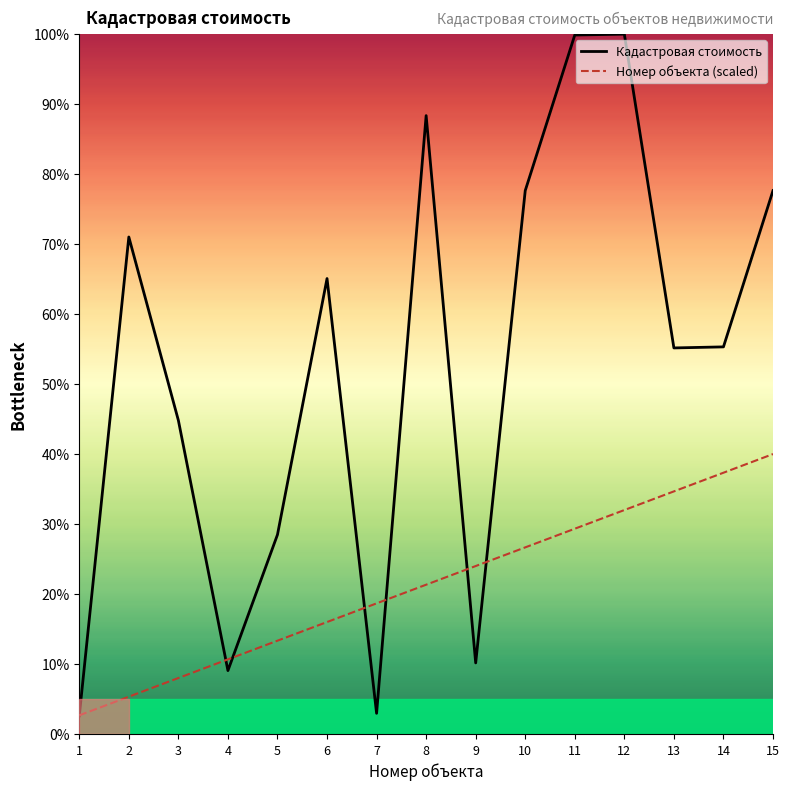

Reading right to left, what are all the values shown in this chart?

Кадастровая стоимость: 15=77.6	14=55.3	13=55.2	12=100.0	11=99.9	10=77.6	9=10.2	8=88.4	7=3.0	6=65.1	5=28.5	4=9.1	3=44.8	2=71.0	1=2.6
Номер объекта (scaled): 15=40.0	14=37.3	13=34.7	12=32.0	11=29.3	10=26.7	9=24.0	8=21.3	7=18.7	6=16.0	5=13.3	4=10.7	3=8.0	2=5.3	1=2.7